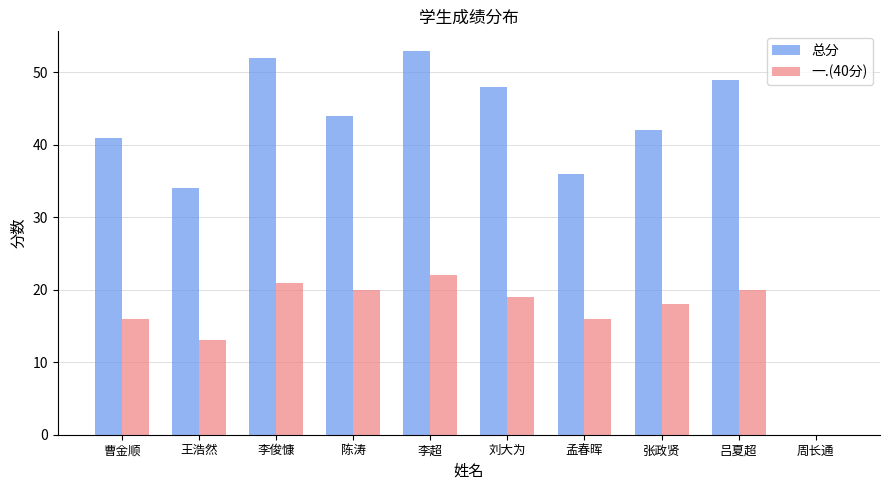

Is it true that 一.(40分) equals 12 at 李超?

False